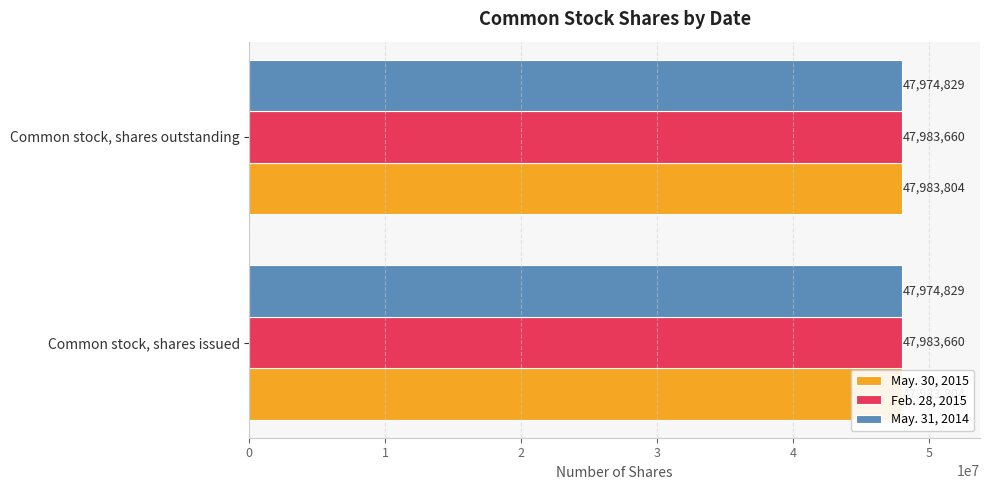

How many groups of bars are there?

2